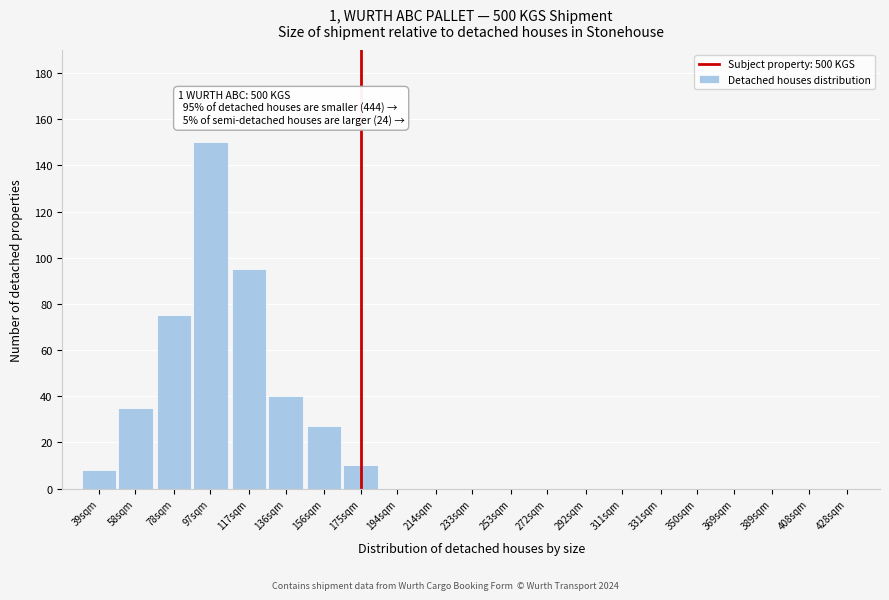

Reading left to right, what are all the values shown in this chart?

39sqm=8	58sqm=35	78sqm=75	97sqm=150	117sqm=95	136sqm=40	156sqm=27	175sqm=10	194sqm=0	214sqm=0	233sqm=0	253sqm=0	272sqm=0	292sqm=0	311sqm=0	331sqm=0	350sqm=0	369sqm=0	389sqm=0	408sqm=0	428sqm=0